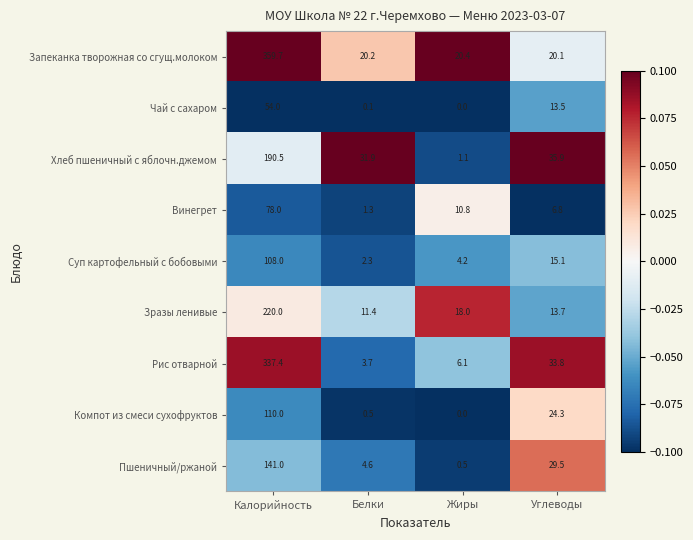

What is the minimum value for Винегрет?

1.3